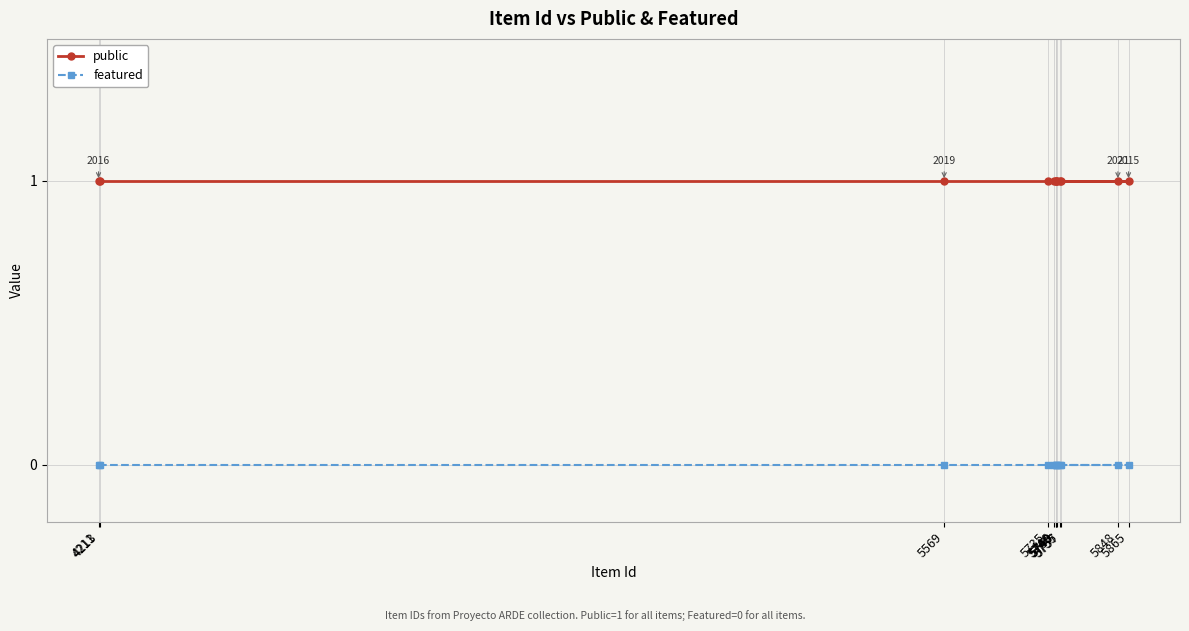

Reading left to right, what are all the values shown in this chart?

public: 4211=1	4213=1	5569=1	5735=1	5746=1	5748=1	5749=1	5750=1	5755=1	5757=1	5848=1	5865=1
featured: 4211=0	4213=0	5569=0	5735=0	5746=0	5748=0	5749=0	5750=0	5755=0	5757=0	5848=0	5865=0